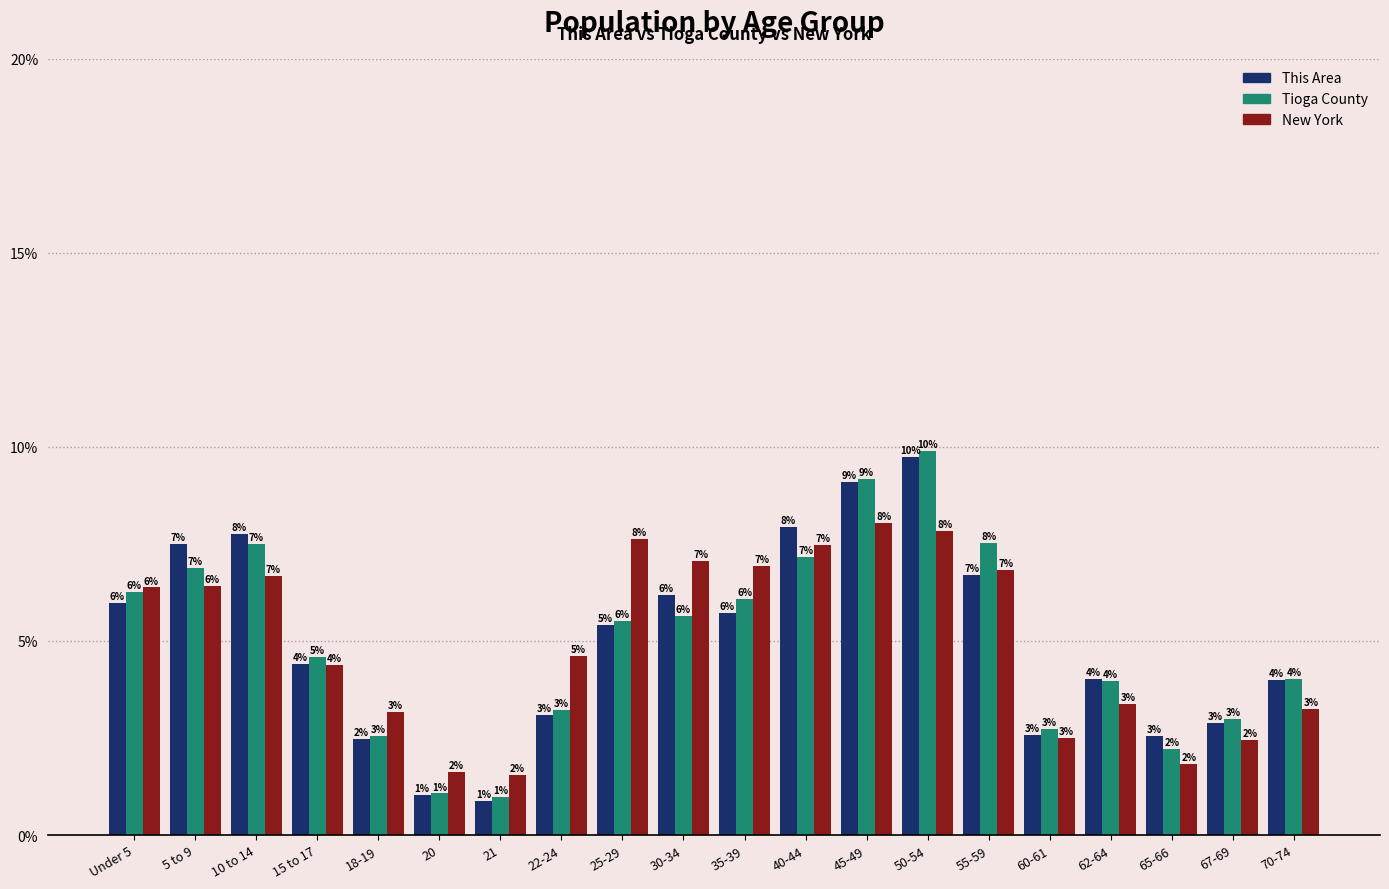

Is the value of This Area at 55-59 greater than the value of New York at 21?

Yes